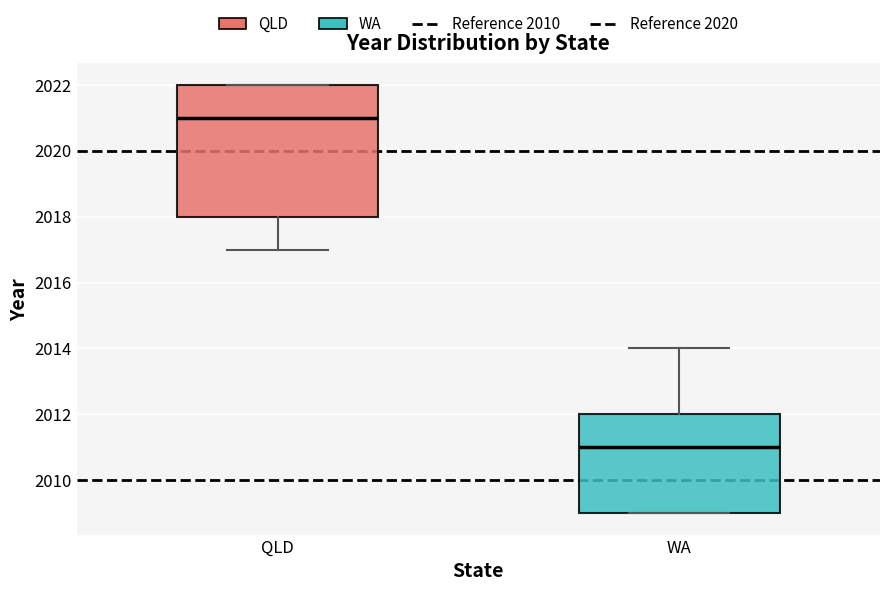

Comparing the boxes themselves (not the whiskers), which one is the tallest?

QLD